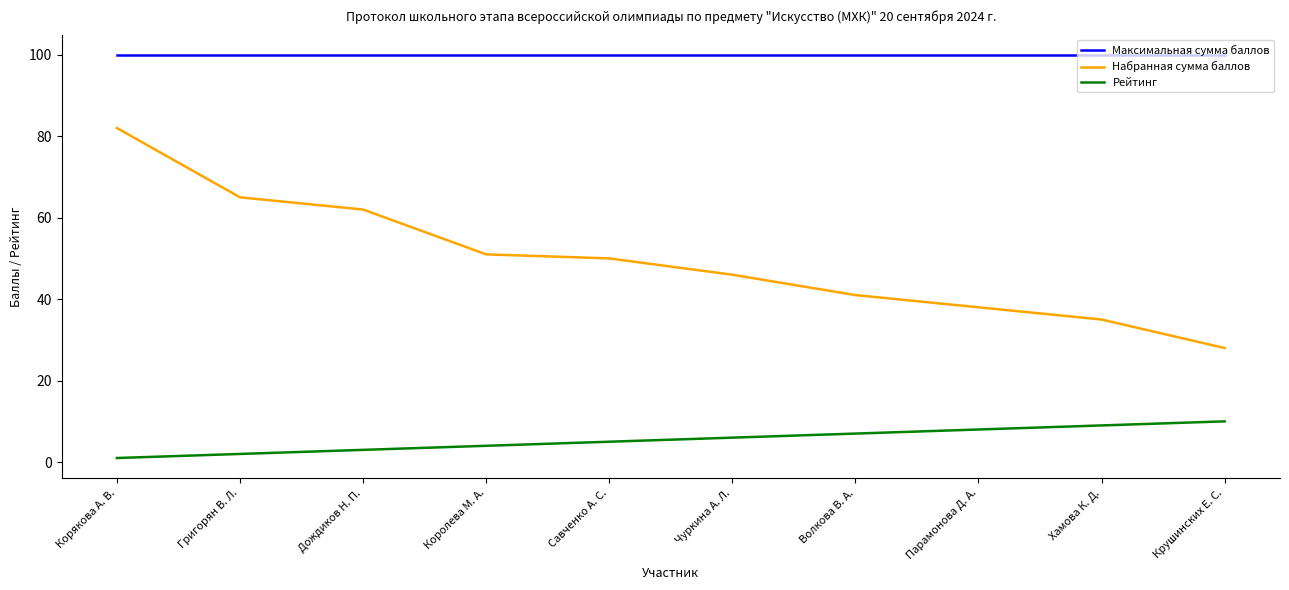

True or false: Максимальная сумма баллов and Рейтинг cross at least once.

False